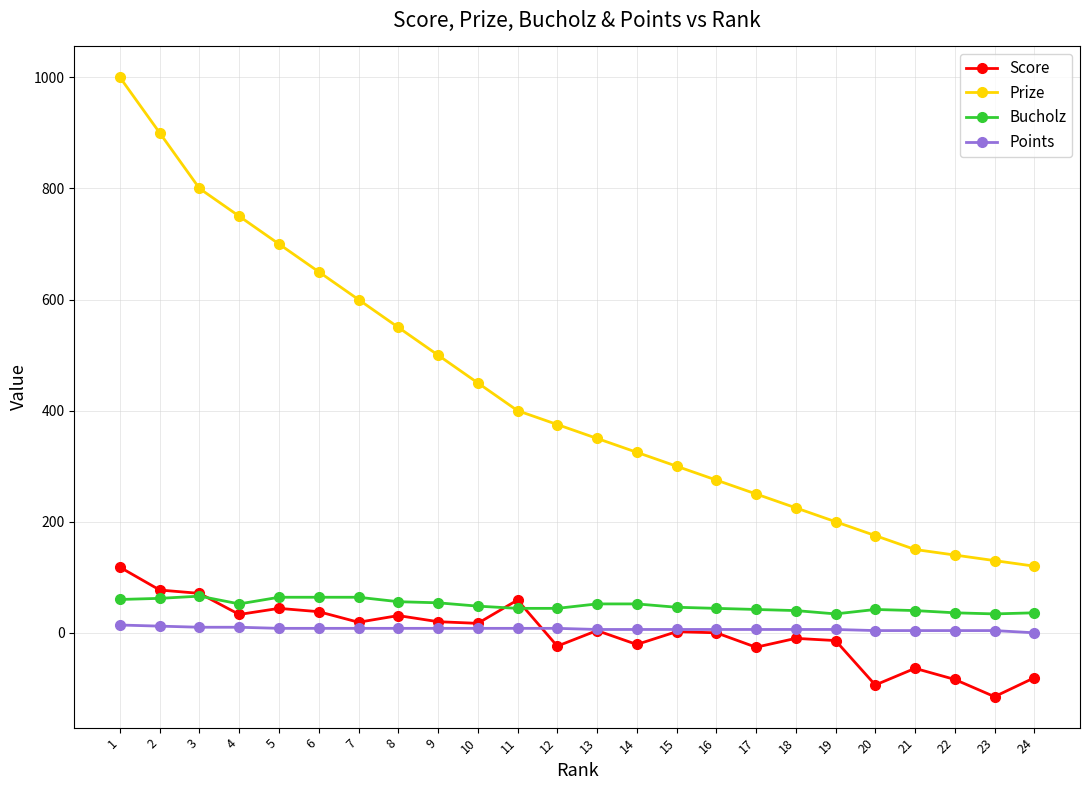

True or false: Bucholz has more than 1 points higher than both neighbors.

True